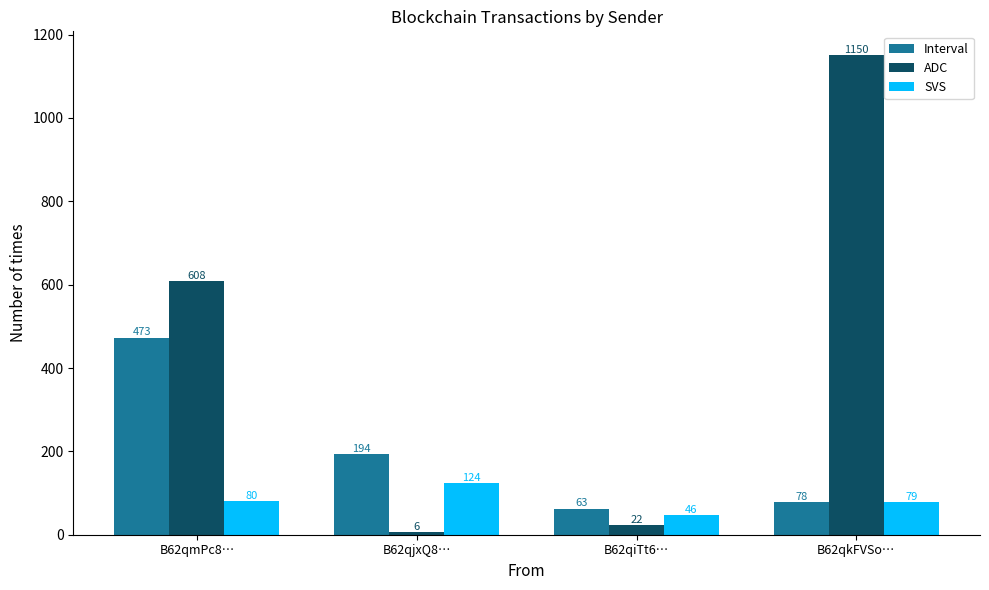

How many categories are shown in the chart?

4